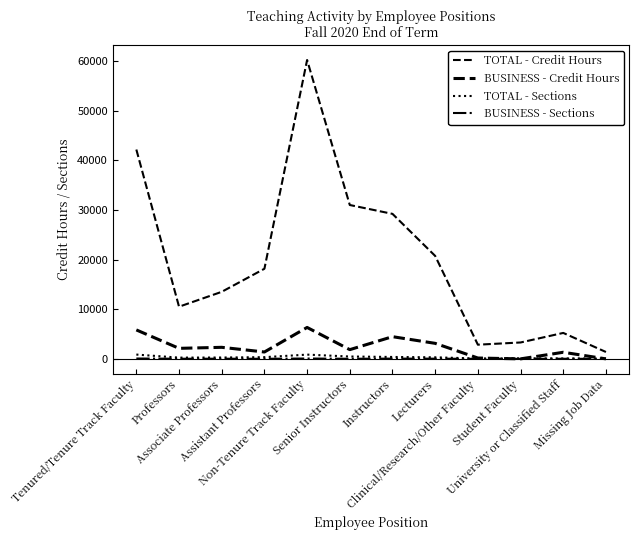

Reading left to right, transcribe all the data shown in this chart.

TOTAL - Credit Hours: 42183	10512	13511	18160	60225	31005	29220	20746	2857	3304	5229	1386
BUSINESS - Credit Hours: 5835	2121	2328	1386	6333	1860	4473	3129	171	0	1330	0
TOTAL - Sections: 867	252	272	343	859	474	385	313	71	110	86	73
BUSINESS - Sections: 73	27	29	17	72	22	50	39	3	0	22	0